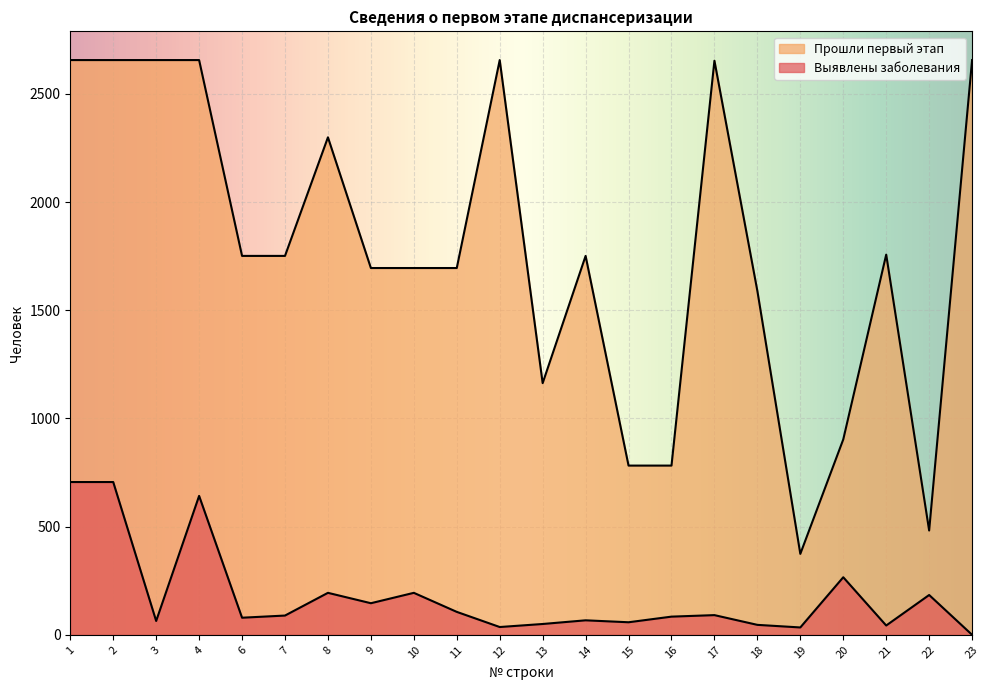

What is the difference between the Выявлены заболевания values at 23 and 9?

146